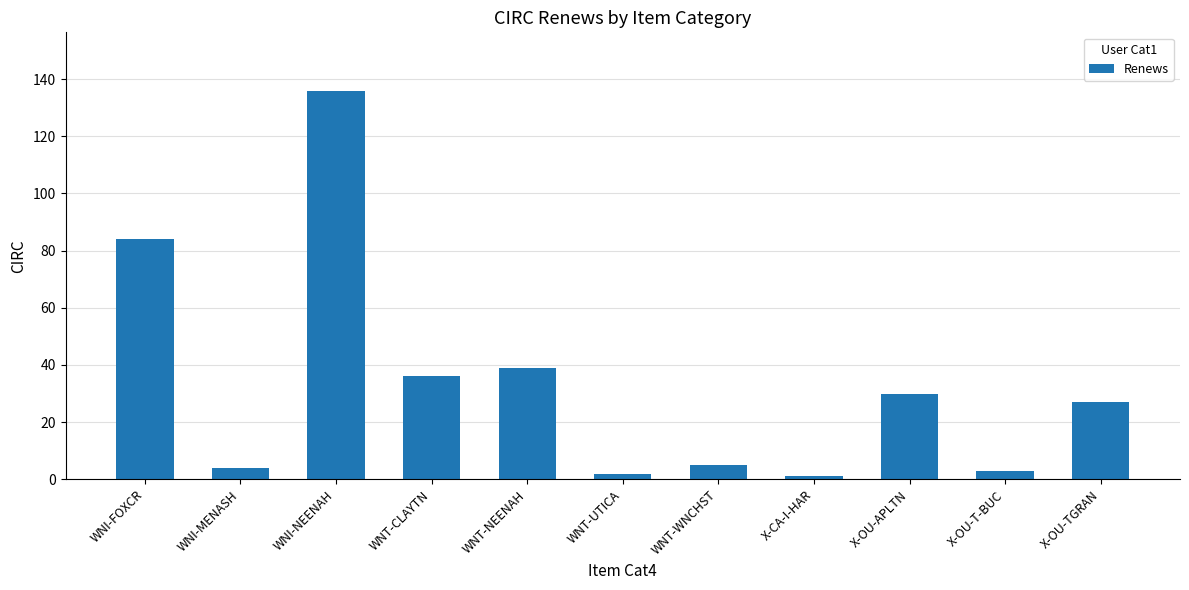

What is the value of the 1st bar from the left?

84